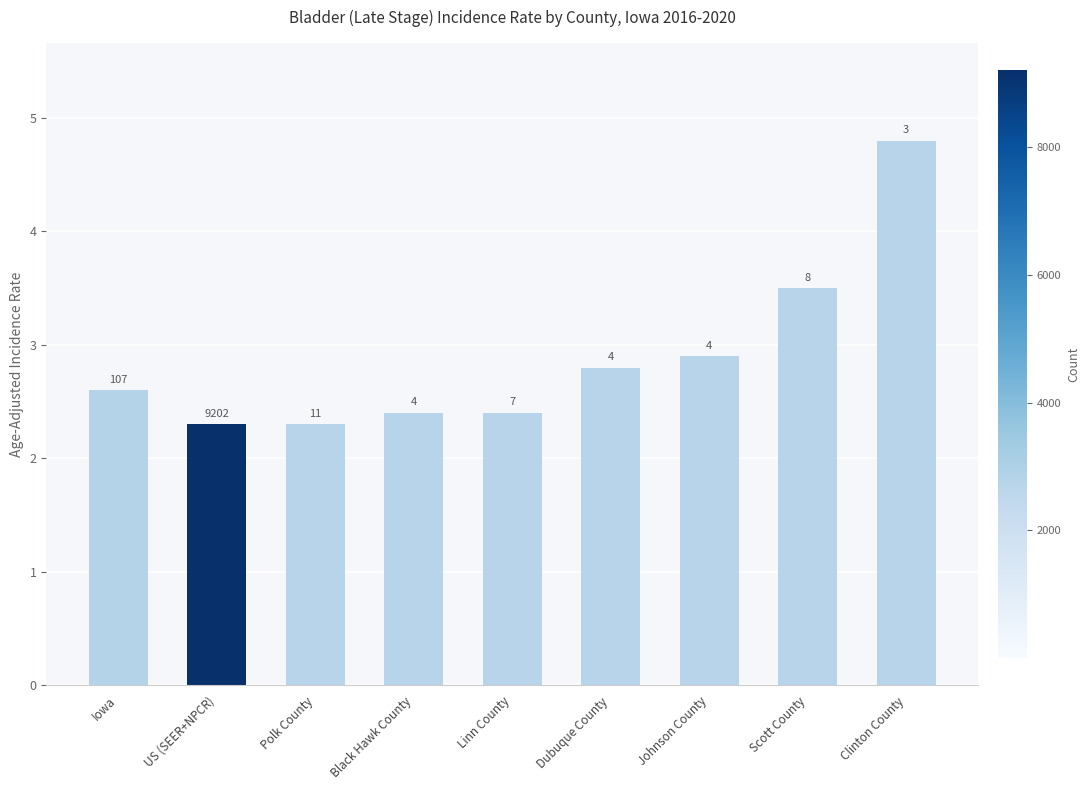

What position from the right is Johnson County?

3